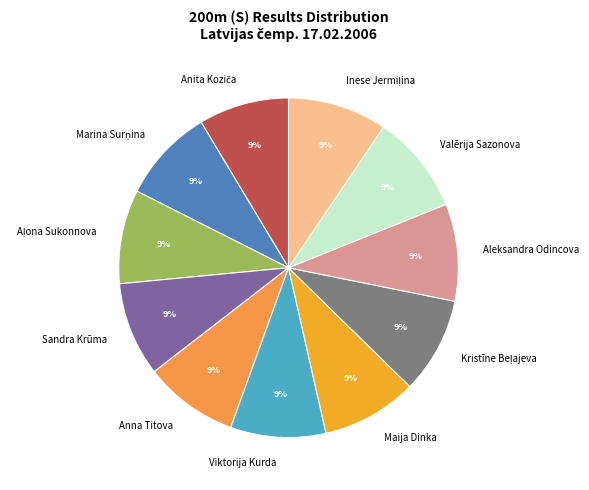

Is it true that Maija Dinka is 19% of the pie?

False